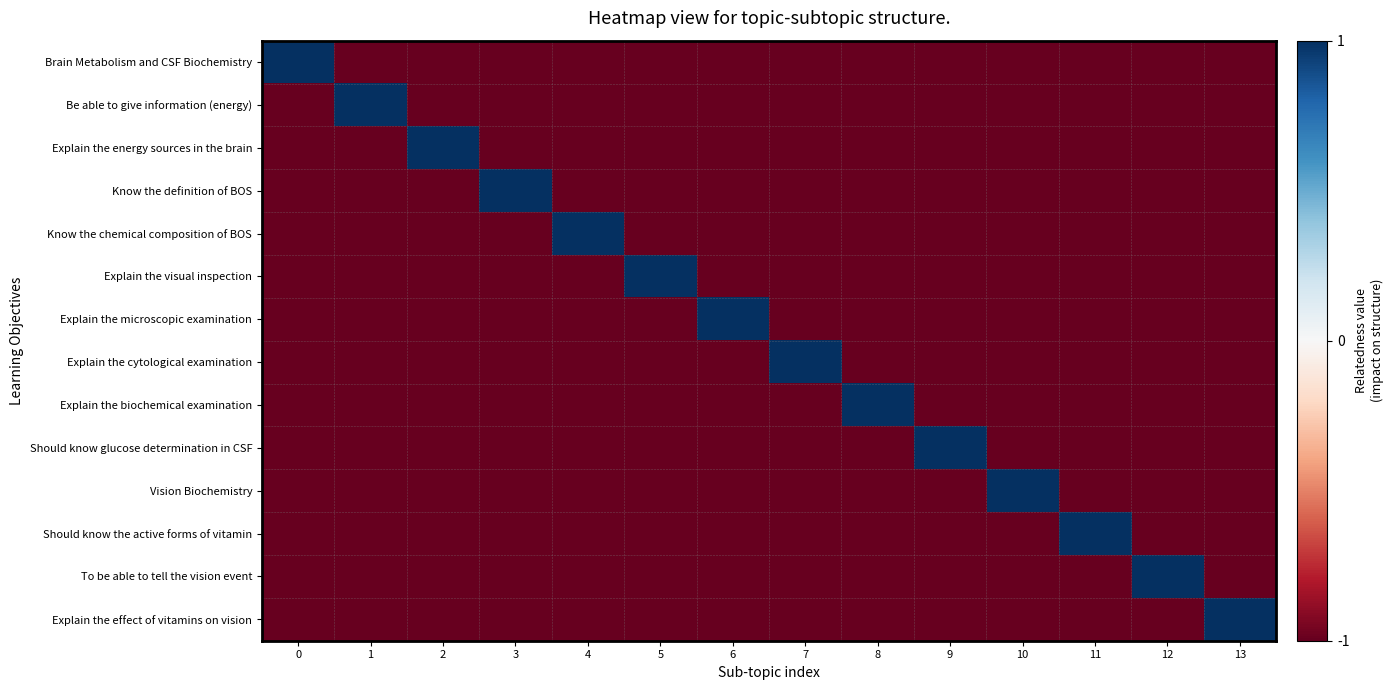

Which series has the largest range (max minus min)?

Brain Metabolism and CSF Biochemistry